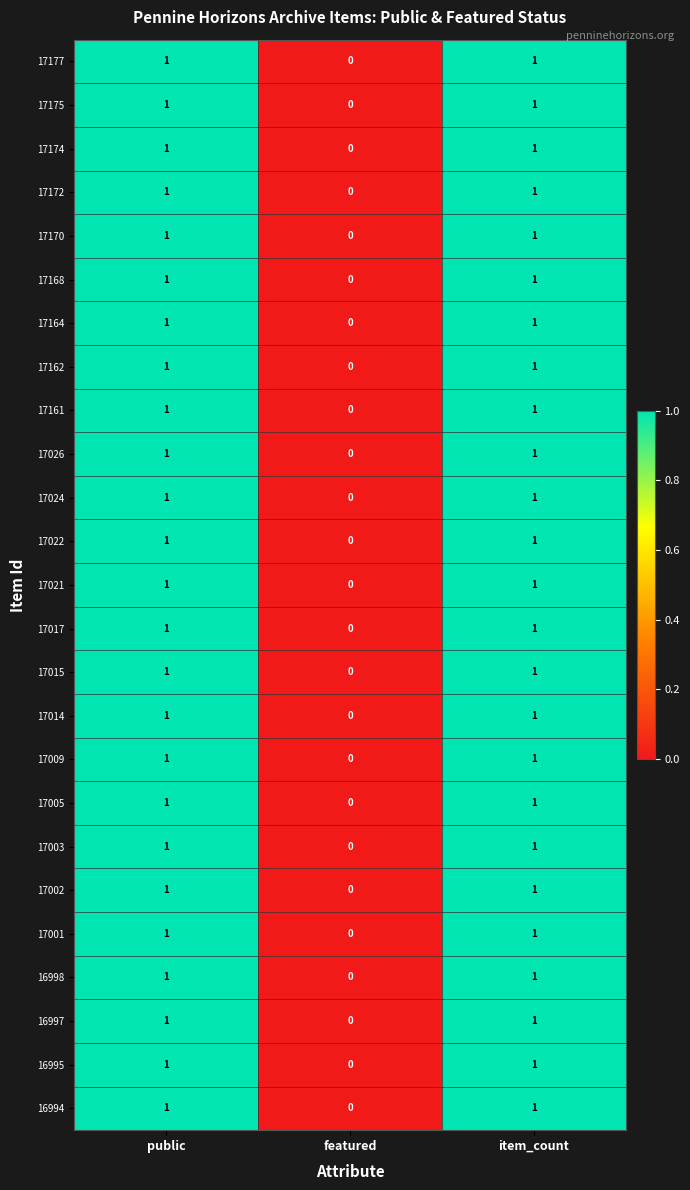

The 17024 series shows 2 at item_count. True or false?

False